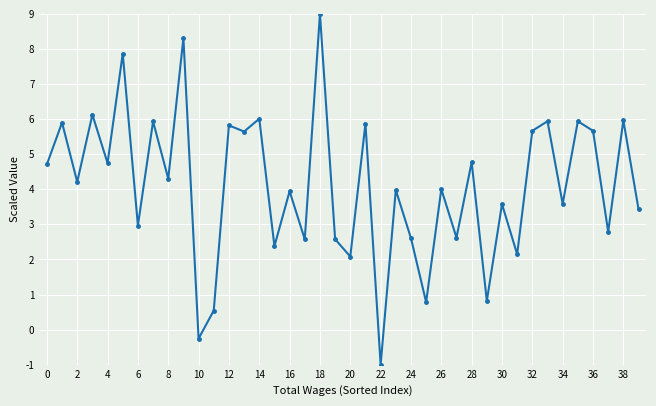

How many lines are shown in the chart?

1